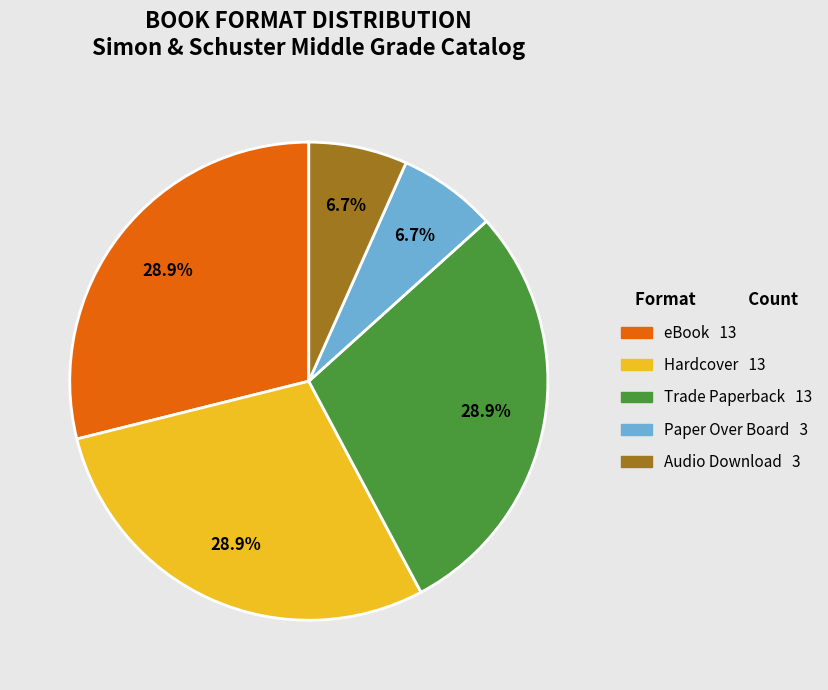

True or false: Trade Paperback accounts for 29% of the total.

True